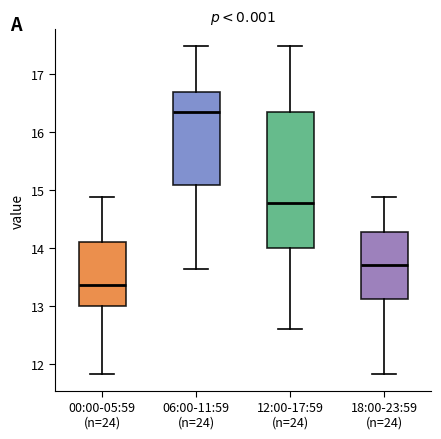

Which box is the tallest, from its lower edge to its upper edge?

12:00-17:59 (n=24)